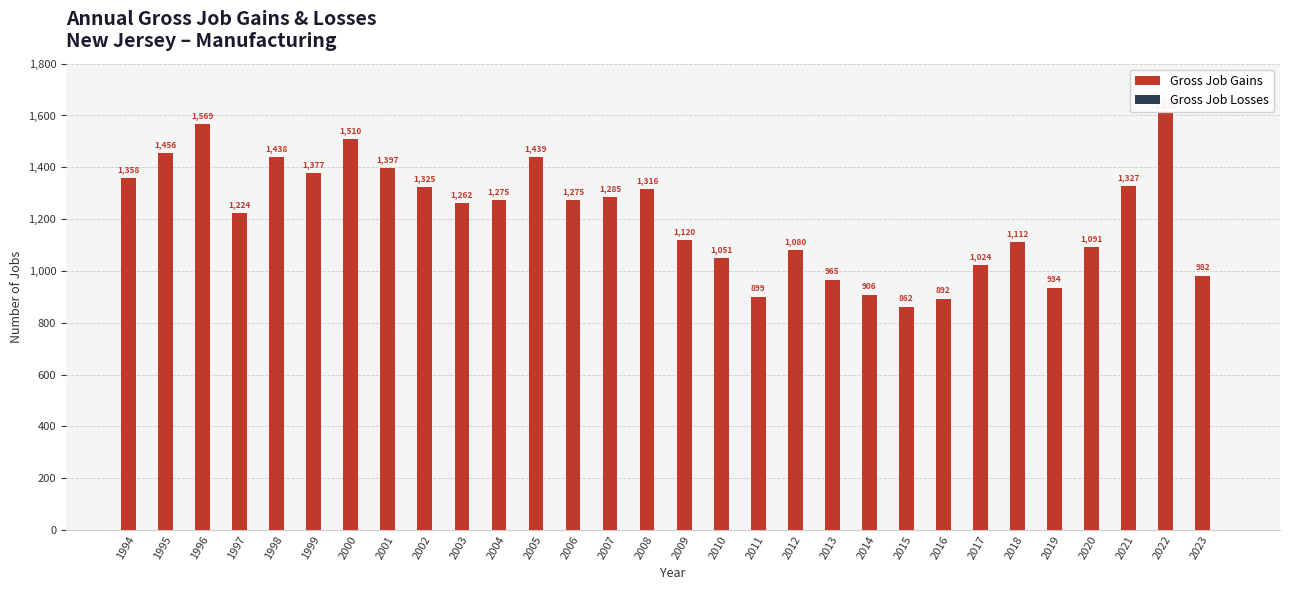

Count the number of data series in this chart.

1